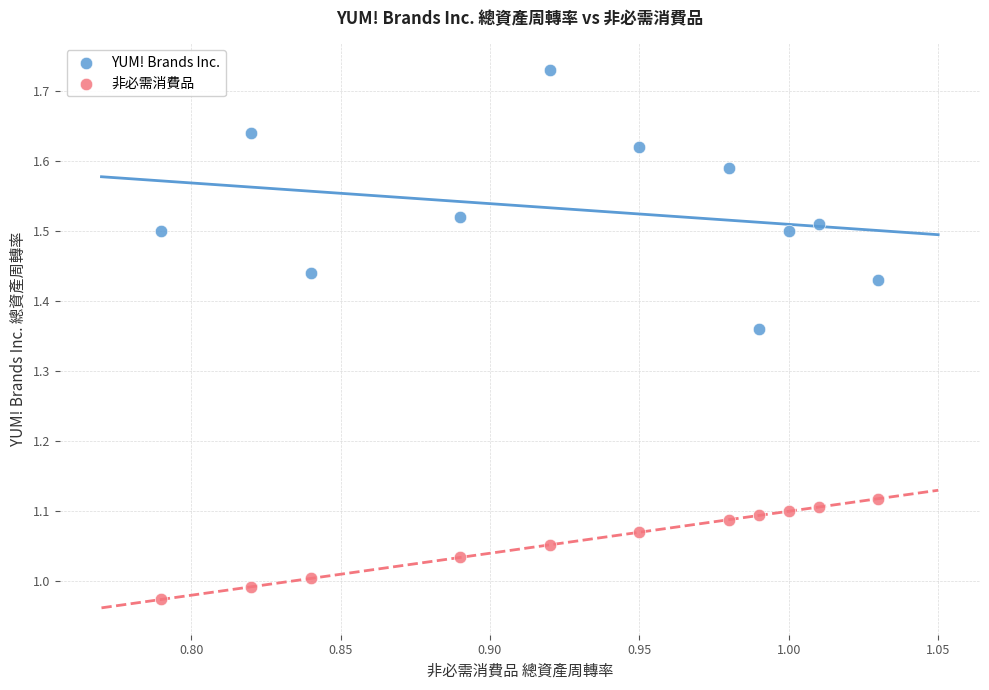

What are all the series names shown in the legend?

YUM! Brands Inc., 非必需消費品